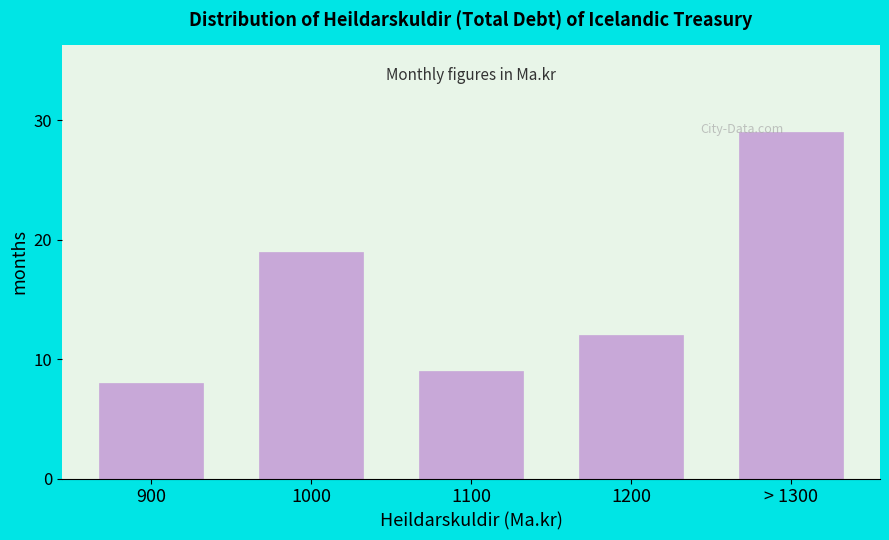

Reading left to right, extract all data points from this chart.

8	19	9	12	29